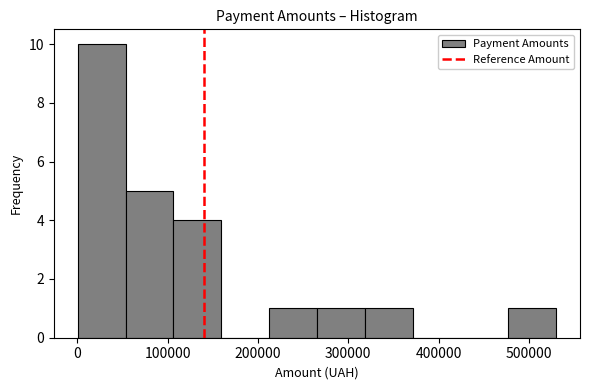

Over which range of the x-axis is the bar tallest?

0 to 50000